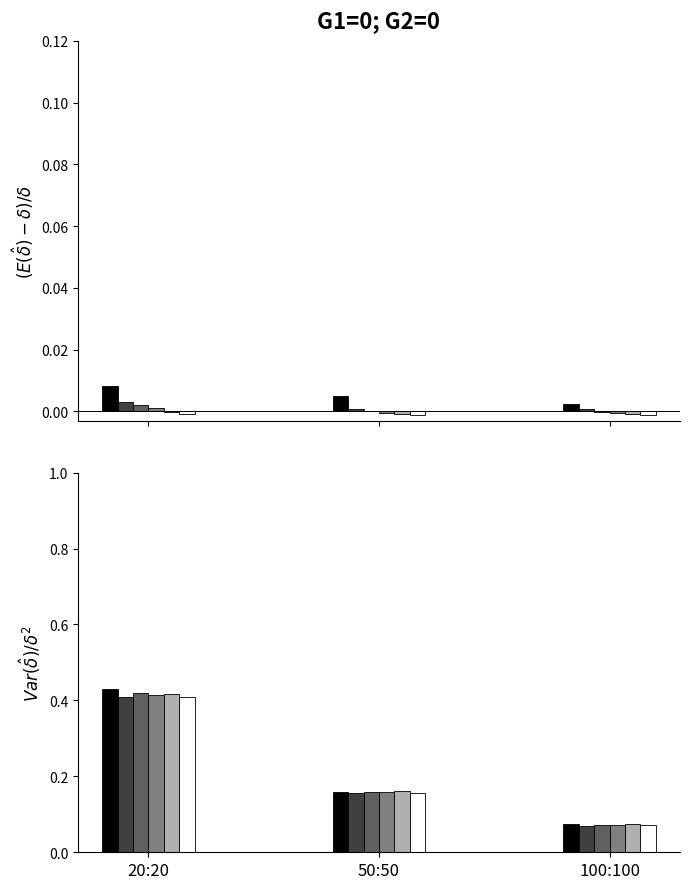

What is the label of the 1st bar from the right?

100:100